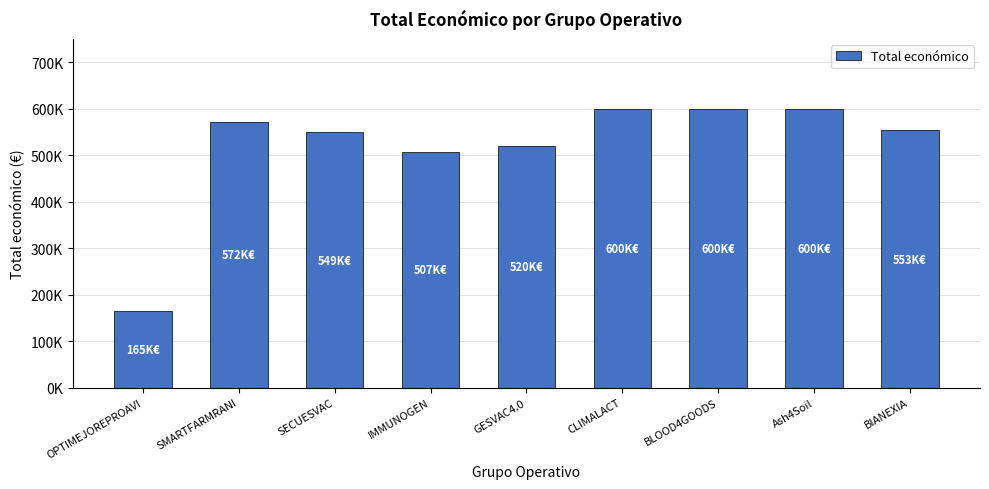

What is the difference between the values at SMARTFARMRANI and IMMUNOGEN?

65262